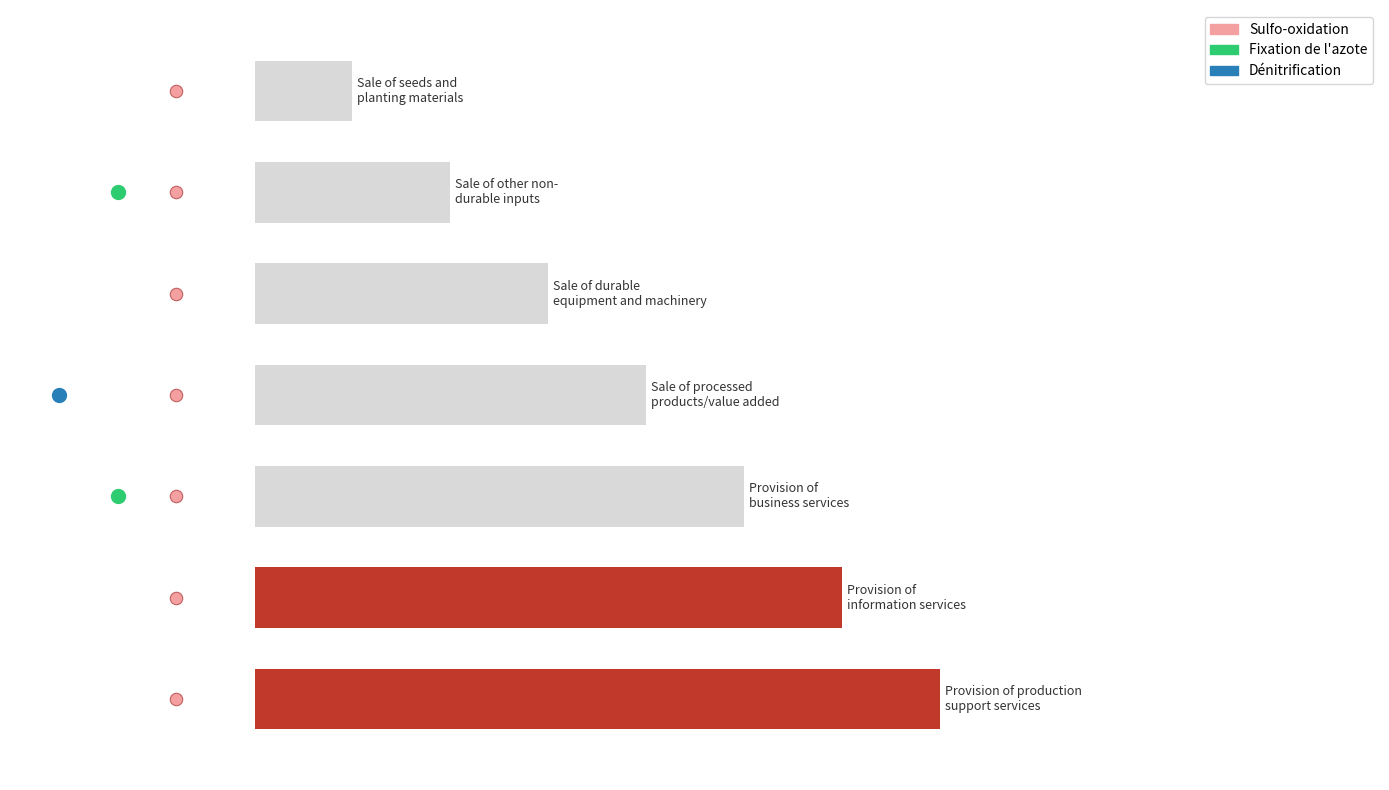

What is the change in value from Sale of processed
products/value added to Provision of
information services?

+2